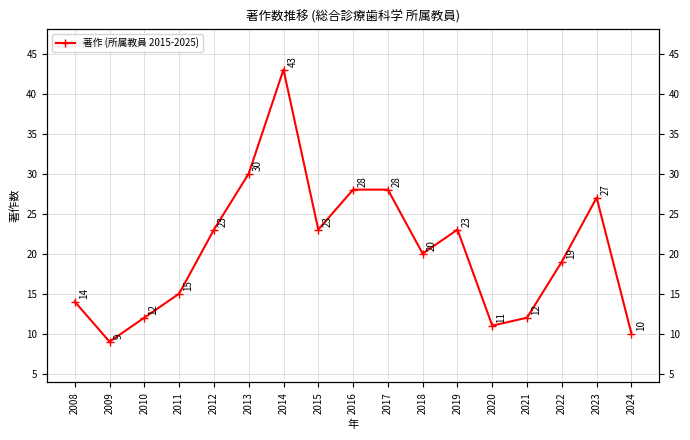

Reading left to right, transcribe all the data shown in this chart.

14	9	12	15	23	30	43	23	28	28	20	23	11	12	19	27	10